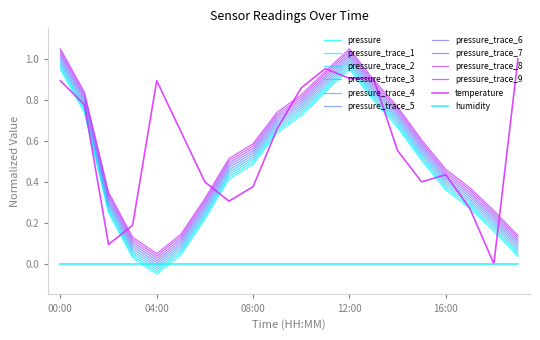

Does the chart display data point markers on the line(s)?

No